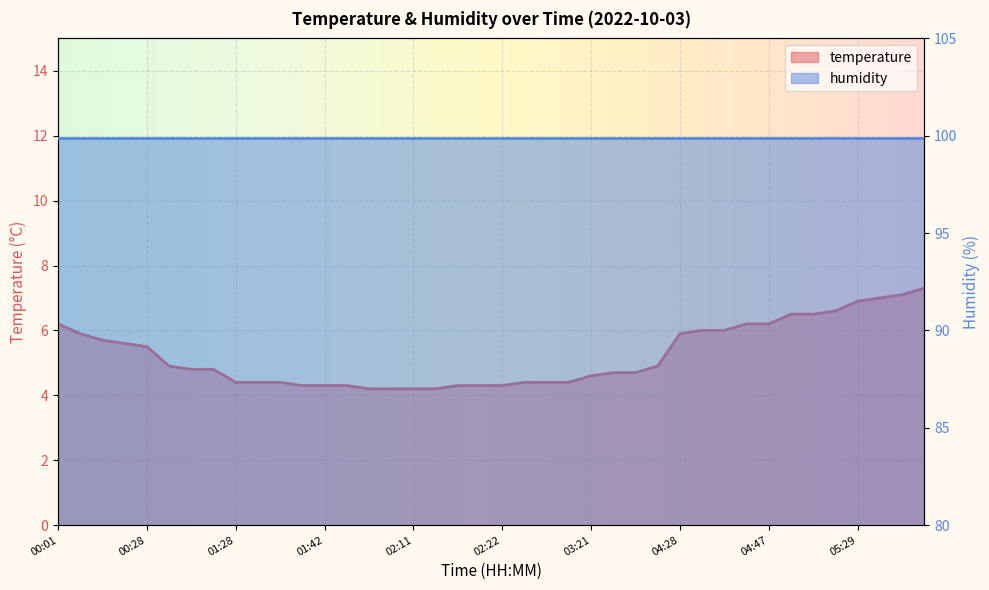

The value at 01:31 is 2.5. True or false?

False